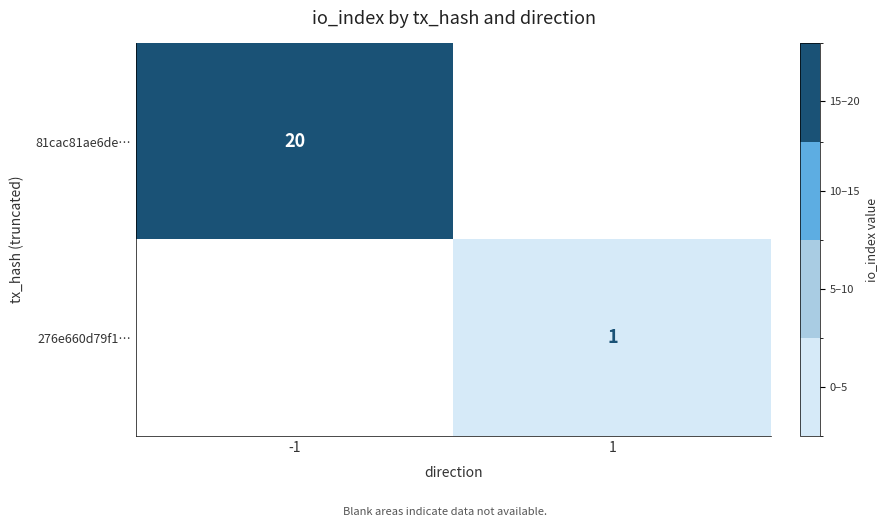

The 81cac81ae6de… series shows 36 at -1. True or false?

False